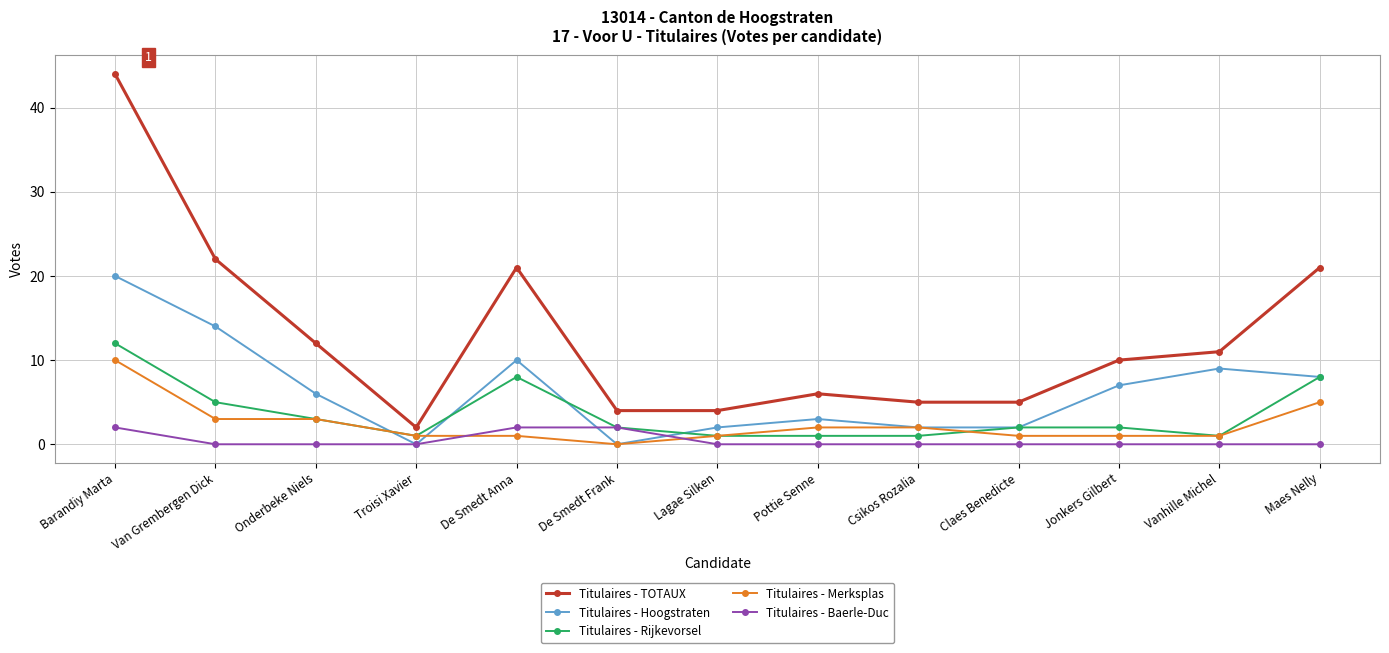

What are all the series names shown in the legend?

Titulaires - TOTAUX, Titulaires - Hoogstraten, Titulaires - Rijkevorsel, Titulaires - Merksplas, Titulaires - Baerle-Duc